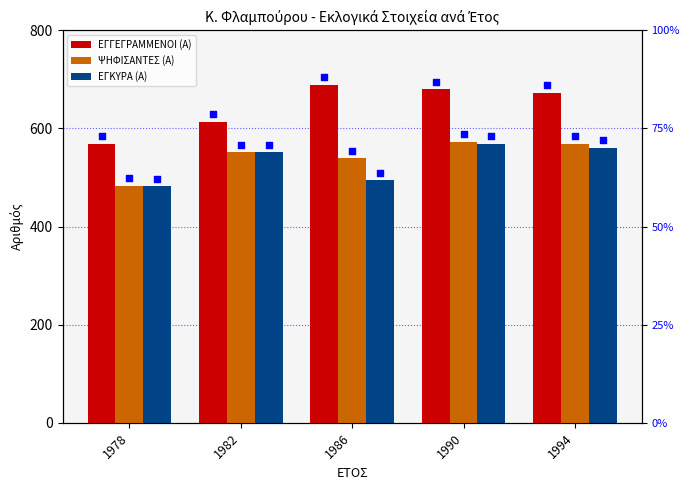

At which category is the sum across all series the highest?

1990